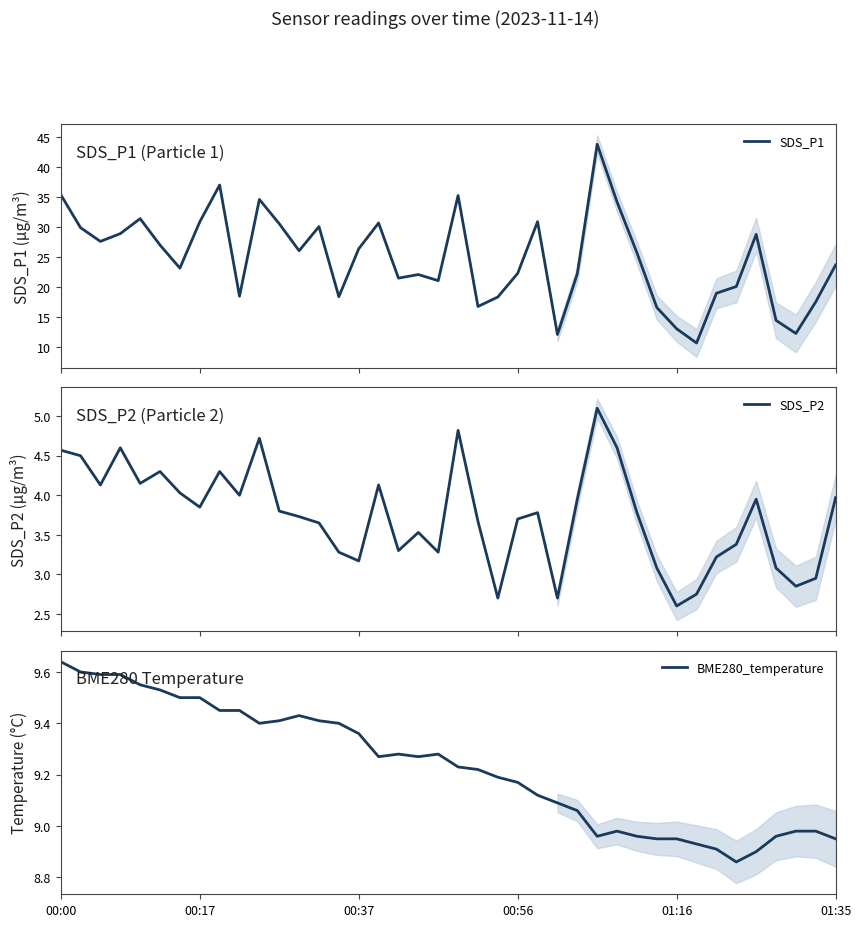

What is the difference between the maximum and minimum values in the SDS_P1 series?

33.1